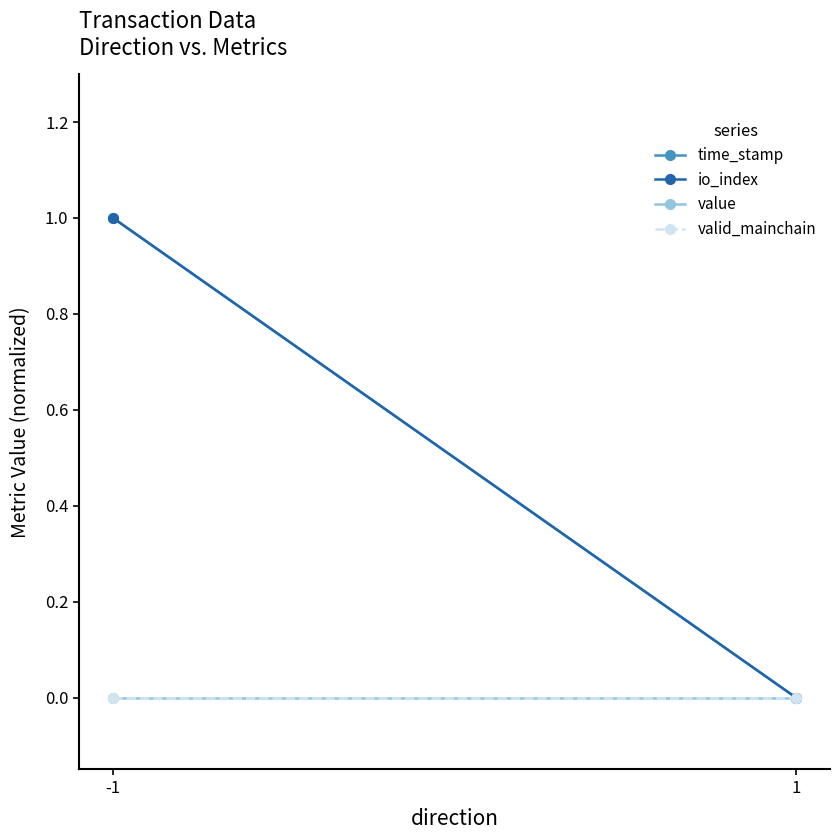

Reading right to left, list all the values displayed in this chart.

time_stamp: 1=0	-1=1
io_index: 1=0	-1=1
value: 1=0	-1=0
valid_mainchain: 1=0	-1=0